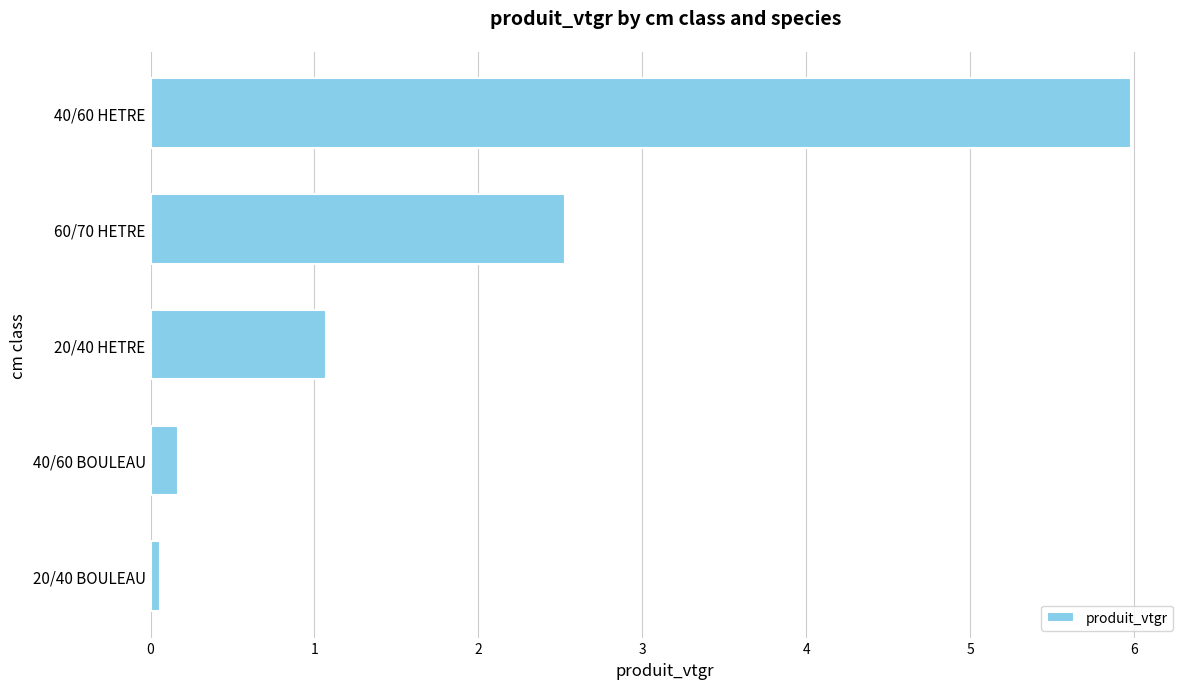

List the labels in order of value, largest first.

40/60 HETRE, 60/70 HETRE, 20/40 HETRE, 40/60 BOULEAU, 20/40 BOULEAU